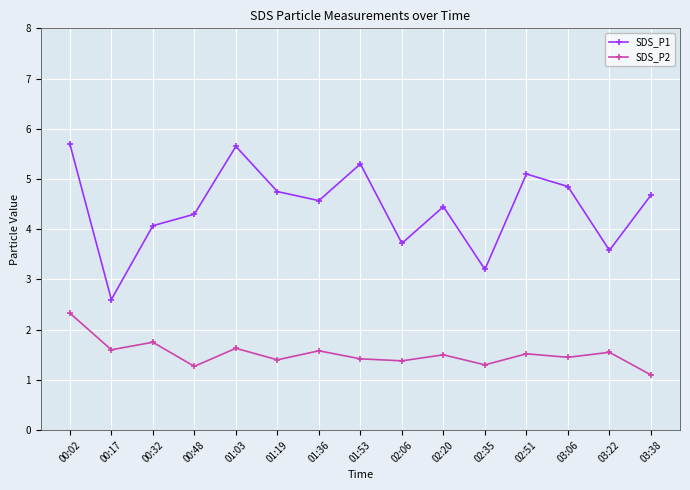

In SDS_P2, how many points are higher than both neighbors (excluding endpoints)?

6